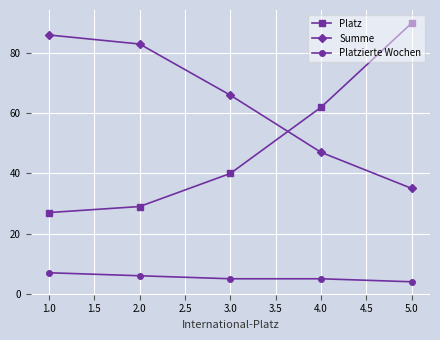

What is the average value of the Platz series?

50